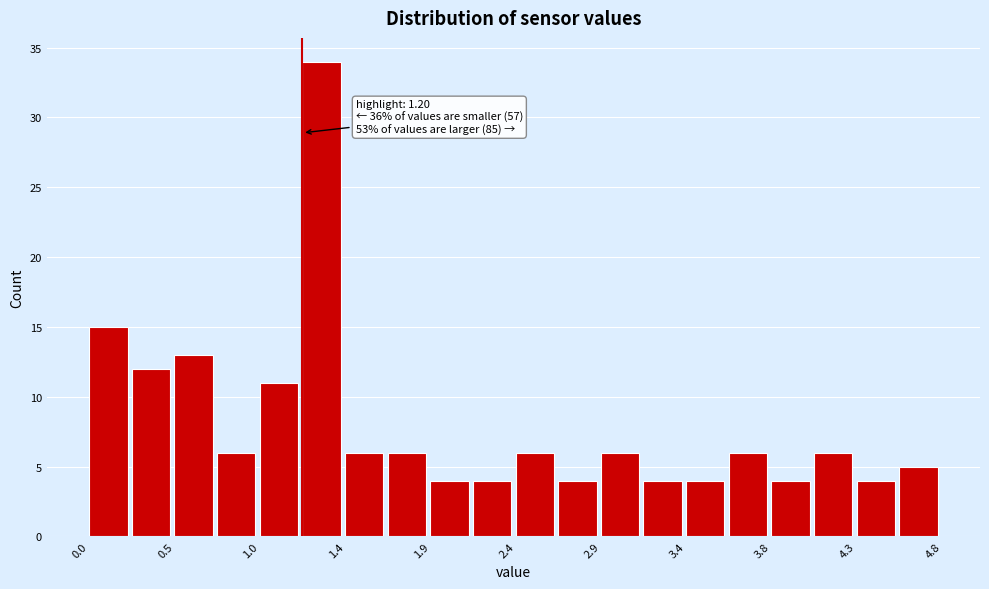

Which range on the x-axis has the tallest bar?

1.20 to 1.44